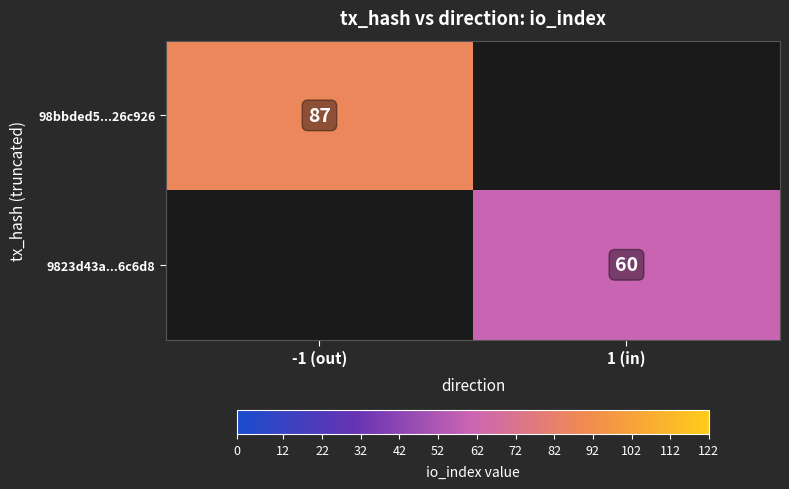

The value of 9823d43a...6c6d8 at 1 (in) is 92. True or false?

False